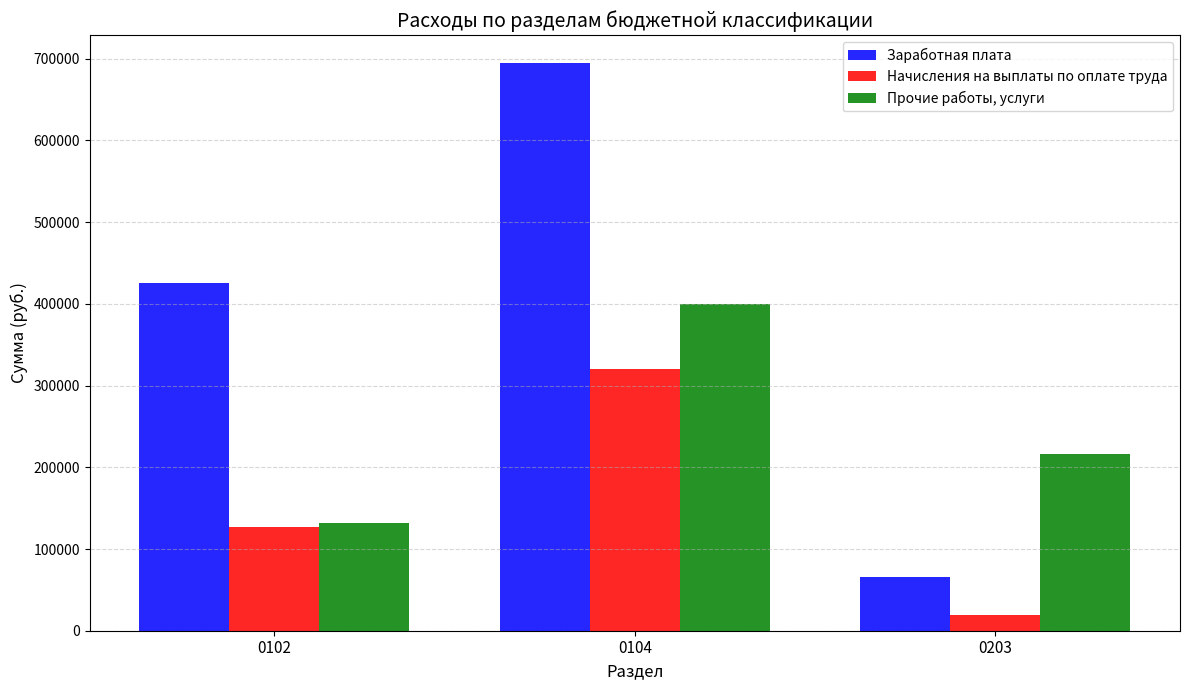

What is the difference between the Начисления на выплаты по оплате труда values at 0203 and 0104?

300496.9